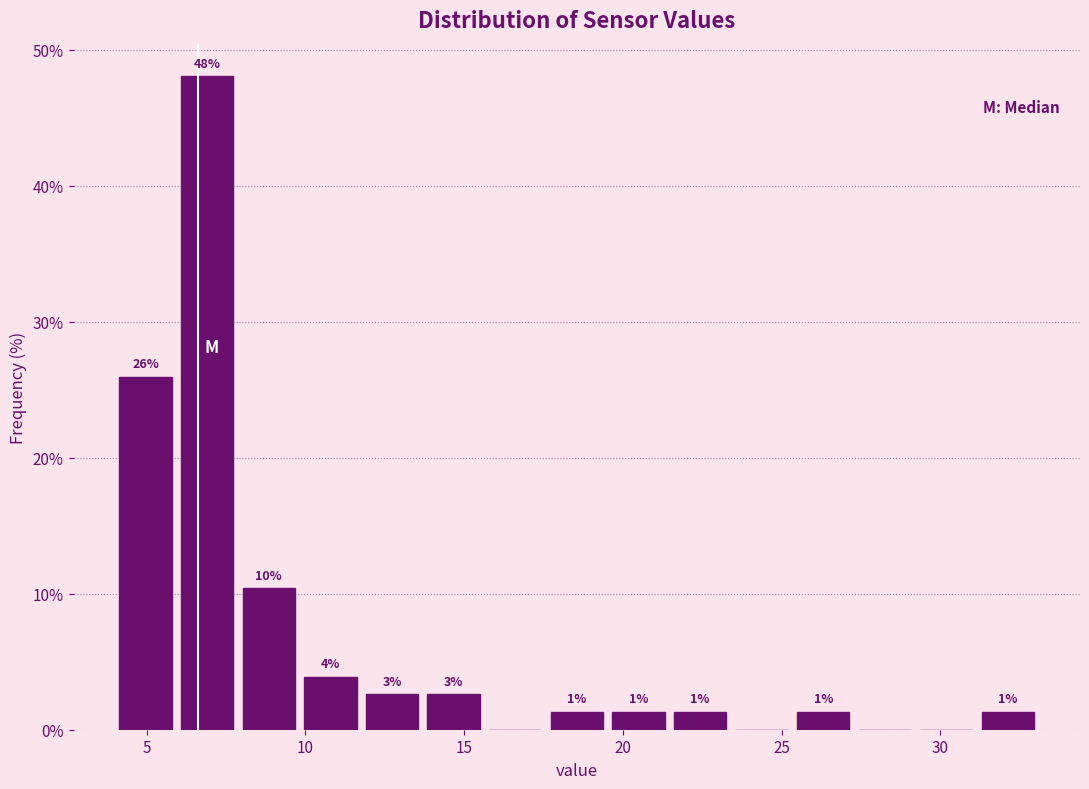

Read against the x-axis, roughly where is the centre of the tallest bar?

7.0